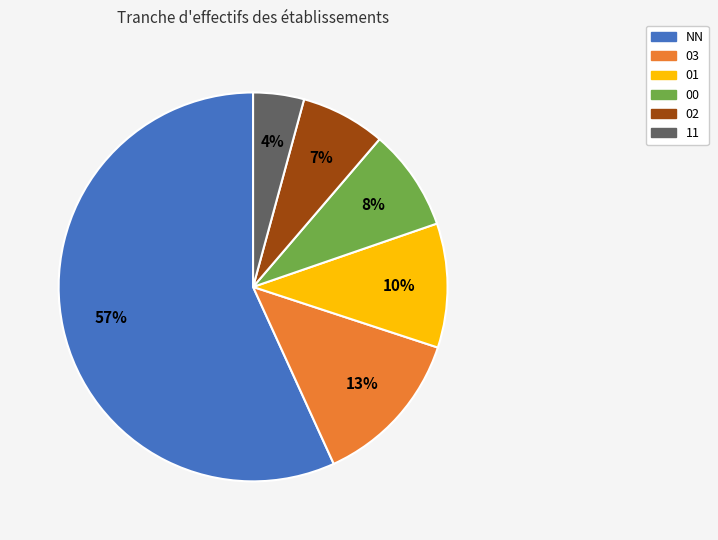

Does any single category account for the majority?

Yes